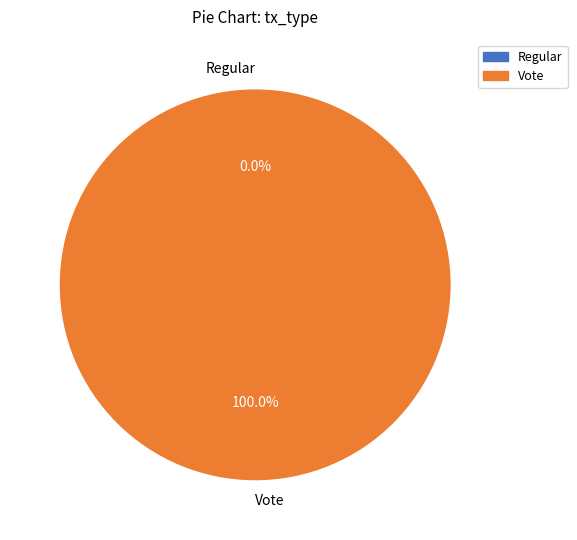

What percentage do Regular and Vote together represent?

100.0%